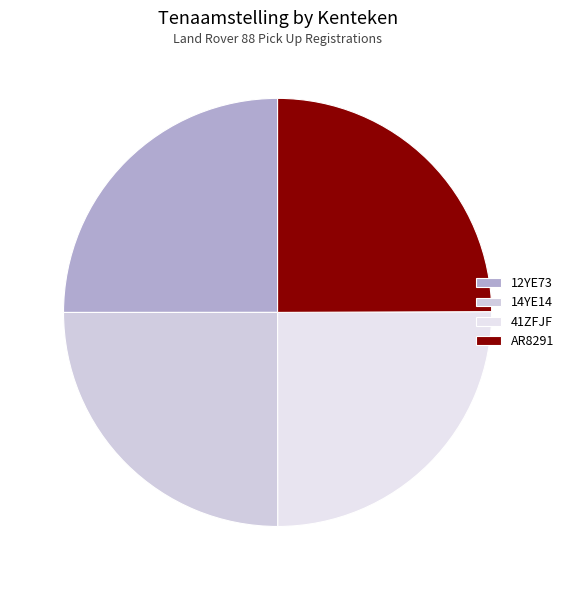

Is it true that 14YE14 is 20% of the pie?

False